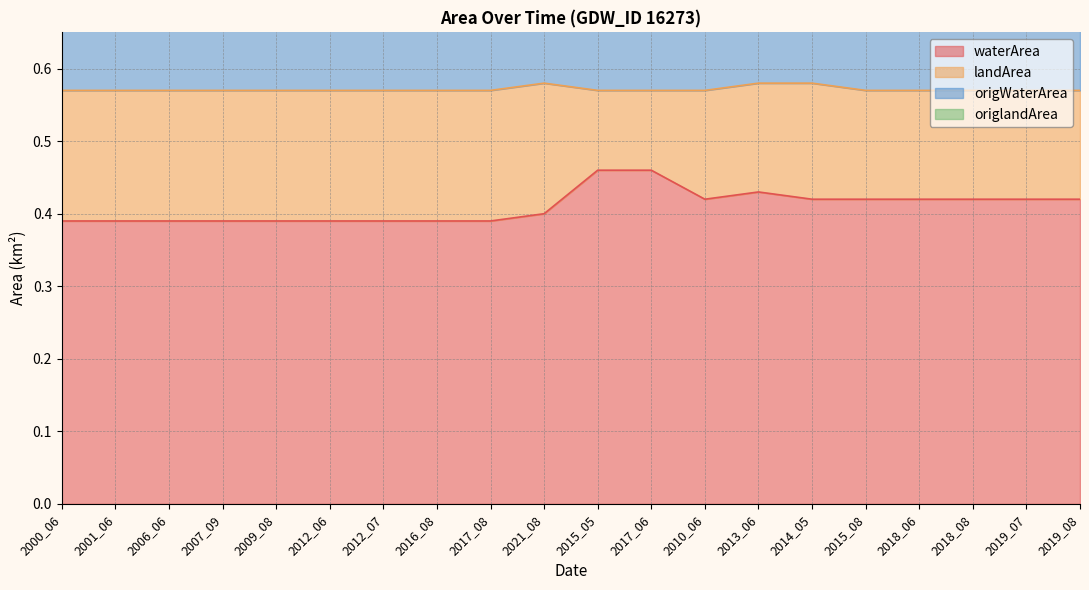

Rank the categories by origWaterArea value from lowest to highest.

2000_06, 2001_06, 2006_06, 2007_09, 2009_08, 2012_06, 2012_07, 2016_08, 2017_08, 2021_08, 2010_06, 2014_05, 2015_08, 2018_06, 2018_08, 2019_07, 2019_08, 2013_06, 2015_05, 2017_06